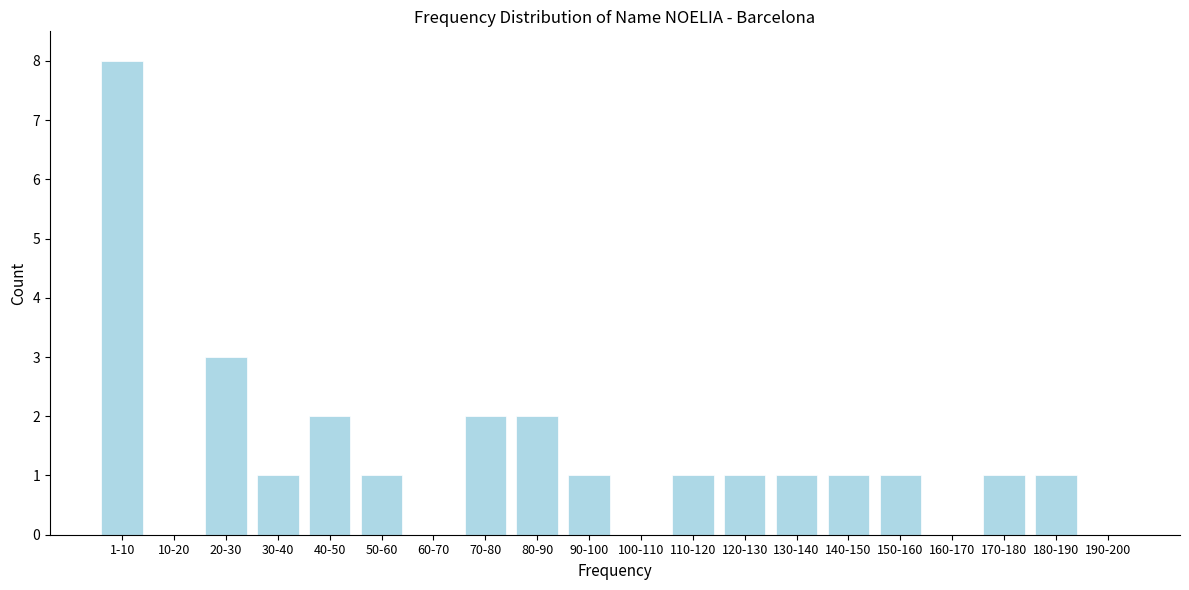

Reading right to left, what are all the values shown in this chart?

190-200=0	180-190=1	170-180=1	160-170=0	150-160=1	140-150=1	130-140=1	120-130=1	110-120=1	100-110=0	90-100=1	80-90=2	70-80=2	60-70=0	50-60=1	40-50=2	30-40=1	20-30=3	10-20=0	1-10=8